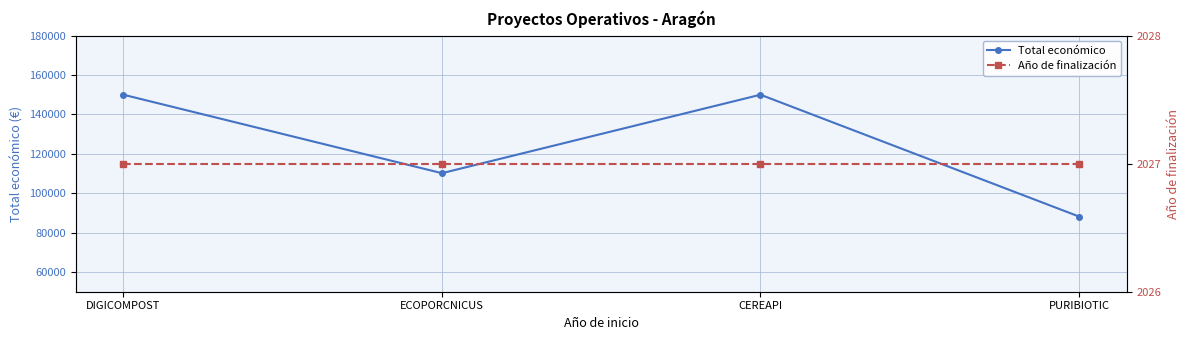

Which label corresponds to the largest value in the chart?

DIGICOMPOST